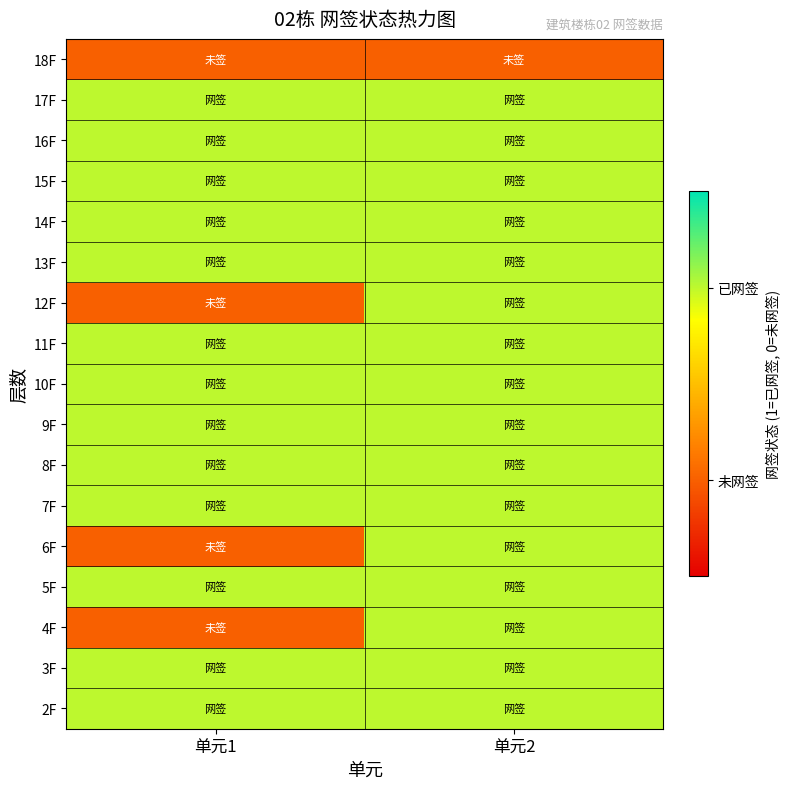

Reading left to right, extract all data points from this chart.

2F: 单元1=1	单元2=1
3F: 单元1=1	单元2=1
4F: 单元1=0	单元2=1
5F: 单元1=1	单元2=1
6F: 单元1=0	单元2=1
7F: 单元1=1	单元2=1
8F: 单元1=1	单元2=1
9F: 单元1=1	单元2=1
10F: 单元1=1	单元2=1
11F: 单元1=1	单元2=1
12F: 单元1=0	单元2=1
13F: 单元1=1	单元2=1
14F: 单元1=1	单元2=1
15F: 单元1=1	单元2=1
16F: 单元1=1	单元2=1
17F: 单元1=1	单元2=1
18F: 单元1=0	单元2=0